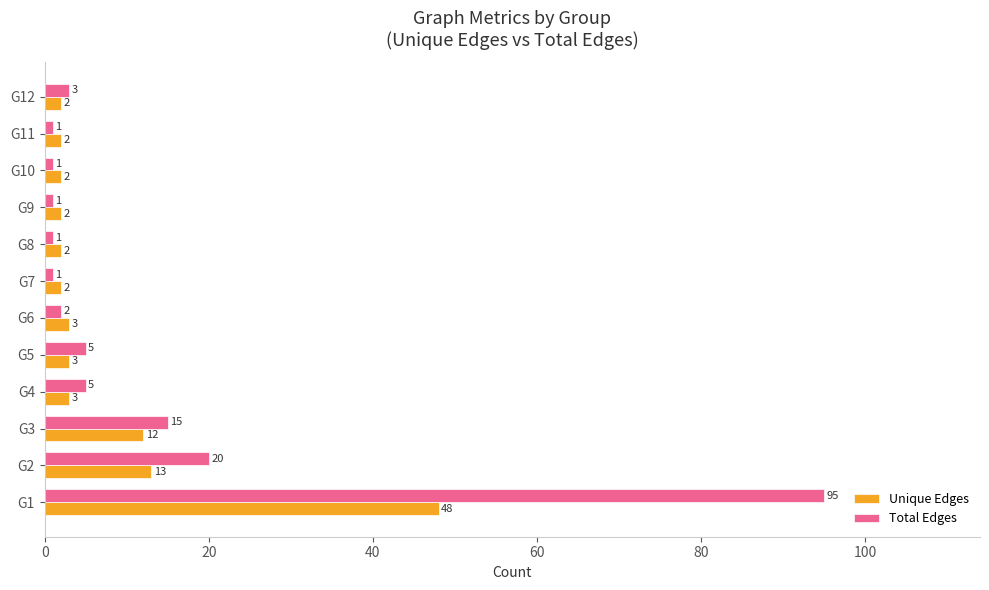

What is the difference between the maximum and minimum values in the Unique Edges series?

46